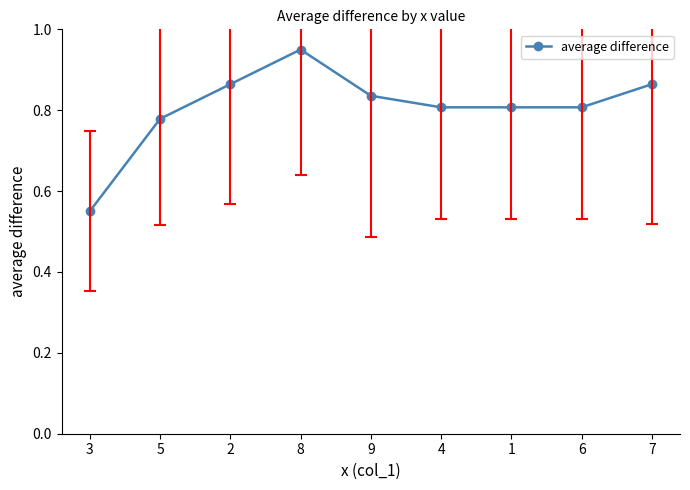

Does the chart have visible grid lines?

No